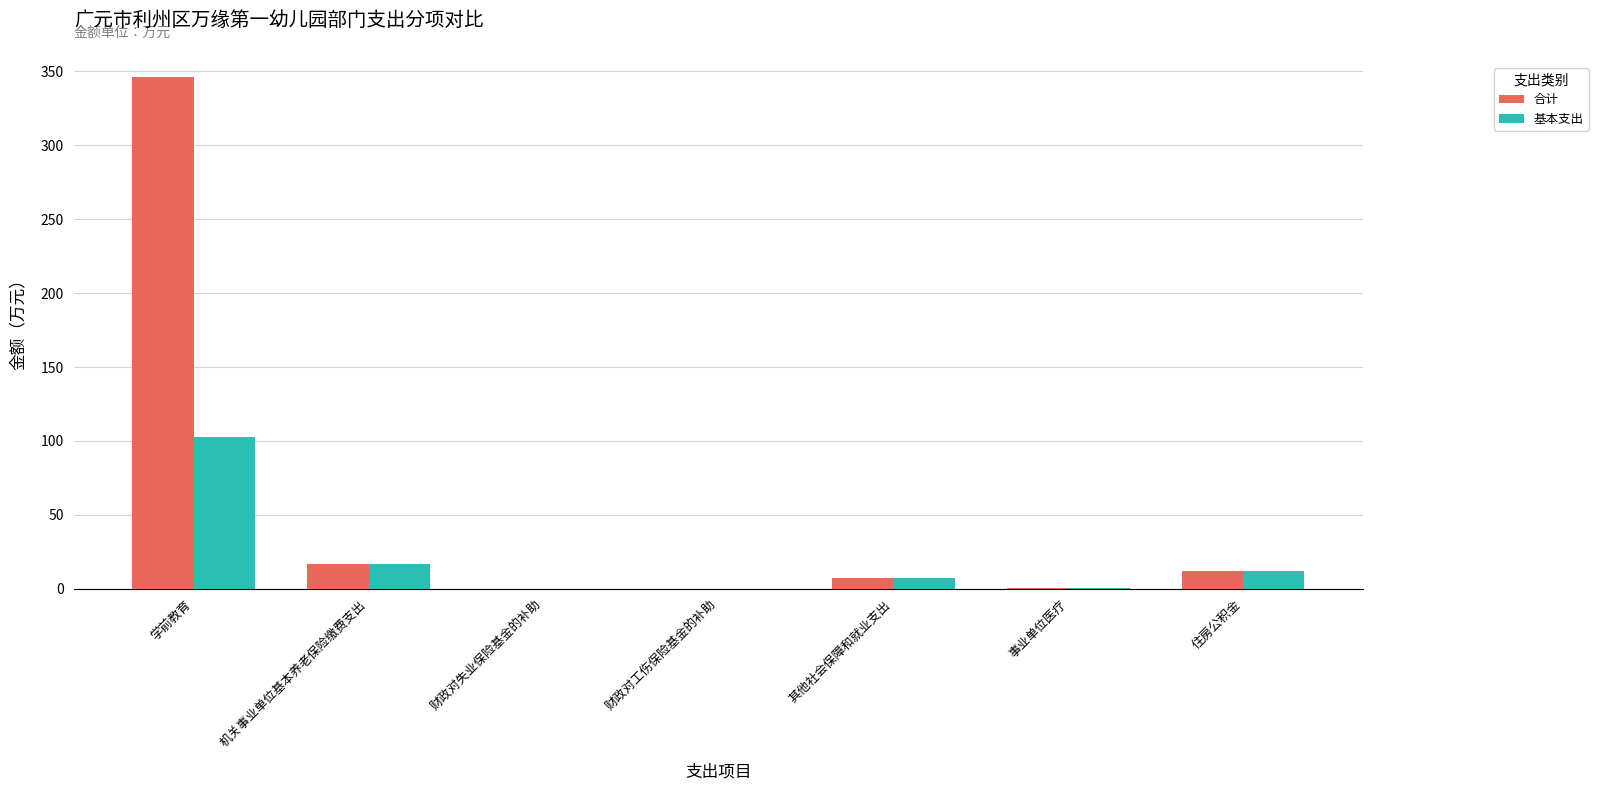

Are the bars horizontal?

No